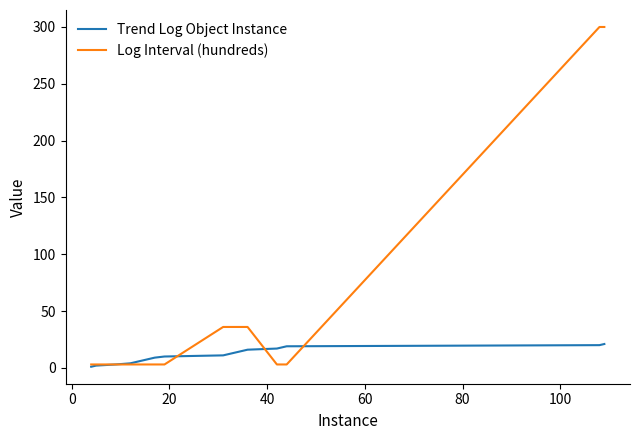

Which series has the widest spread of values?

Log Interval (hundreds)